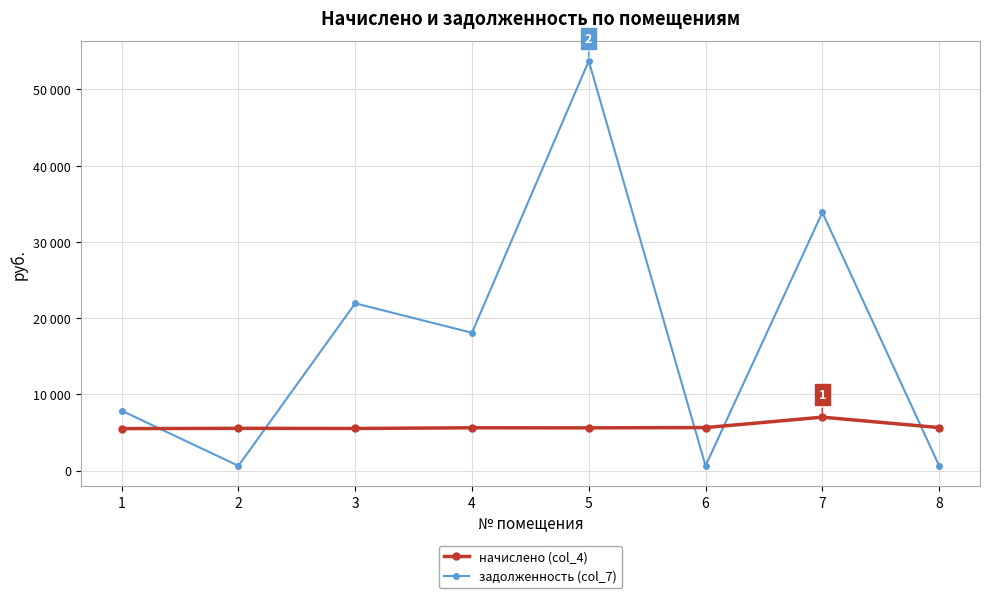

True or false: задолженность (col_7) and начислено (col_4) intersect in this chart.

True